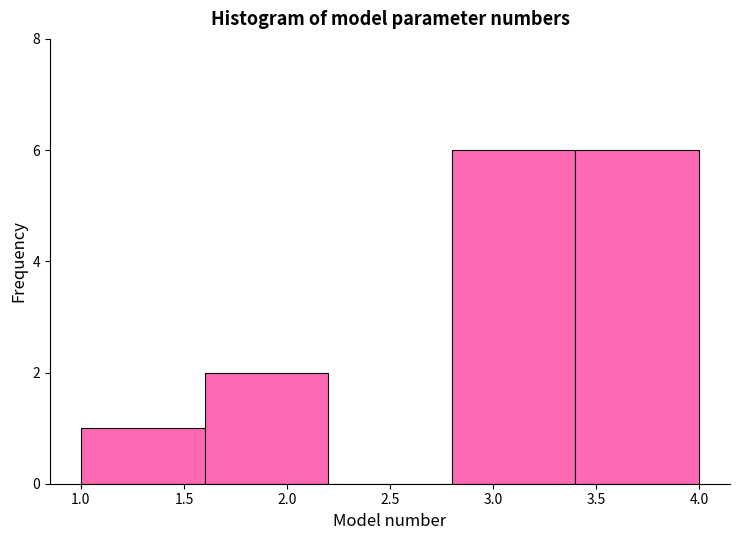

Reading left to right, transcribe this chart: for each bar, give the range it covers on the x-axis and its height. The values are not printed on the chart, so give them approximately, as read against the axis.

1.0 to 1.6: 1
1.6 to 2.2: 2
2.2 to 2.8: 0
2.8 to 3.4: 6
3.4 to 4.0: 6